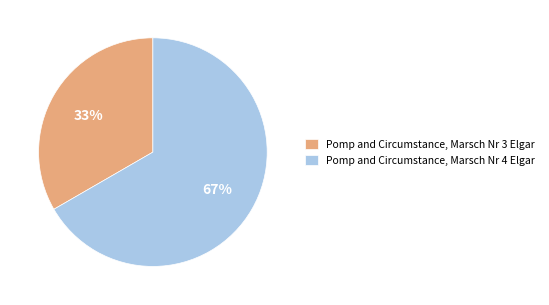

True or false: Pomp and Circumstance, Marsch Nr 3 Elgar accounts for 33% of the total.

True